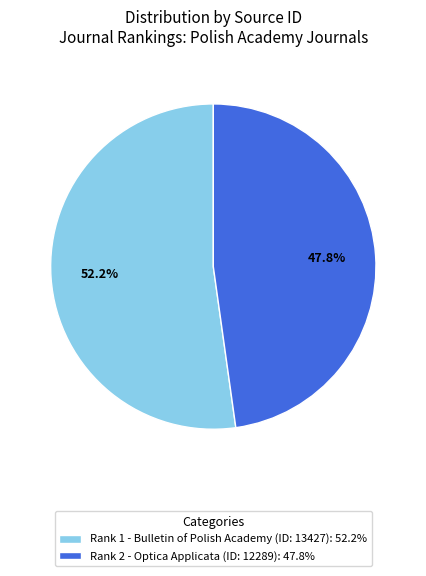

Rank the categories by value from lowest to highest.

Rank 2 - Optica Applicata (ID: 12289): 47.8%, Rank 1 - Bulletin of Polish Academy (ID: 13427): 52.2%